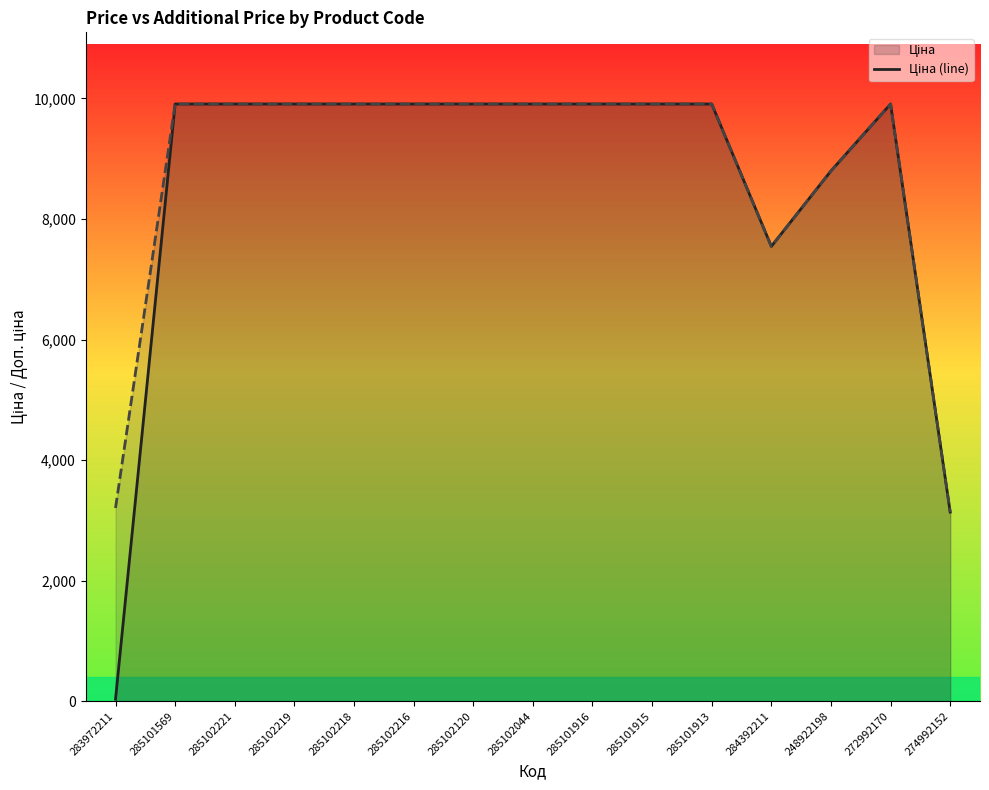

What is the value of the Доп. ціна (line) point at the 12th from the left?

7545.9